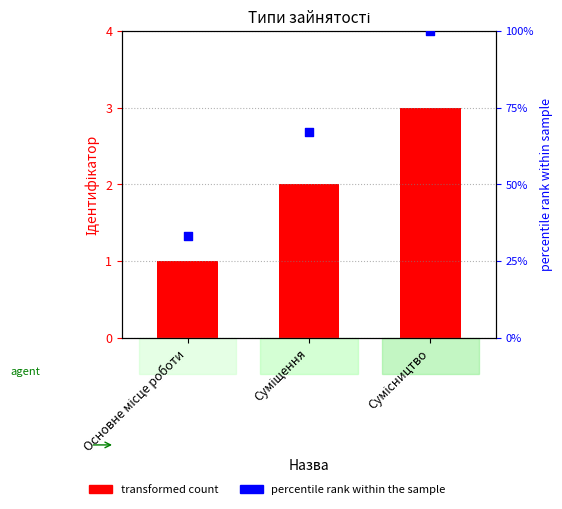

What is the total value across all series at Сумісництво?

103